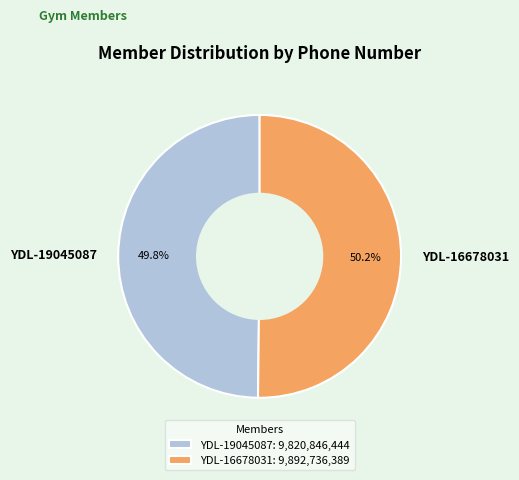

What is the total percentage of YDL-19045087 and YDL-16678031?

100.0%